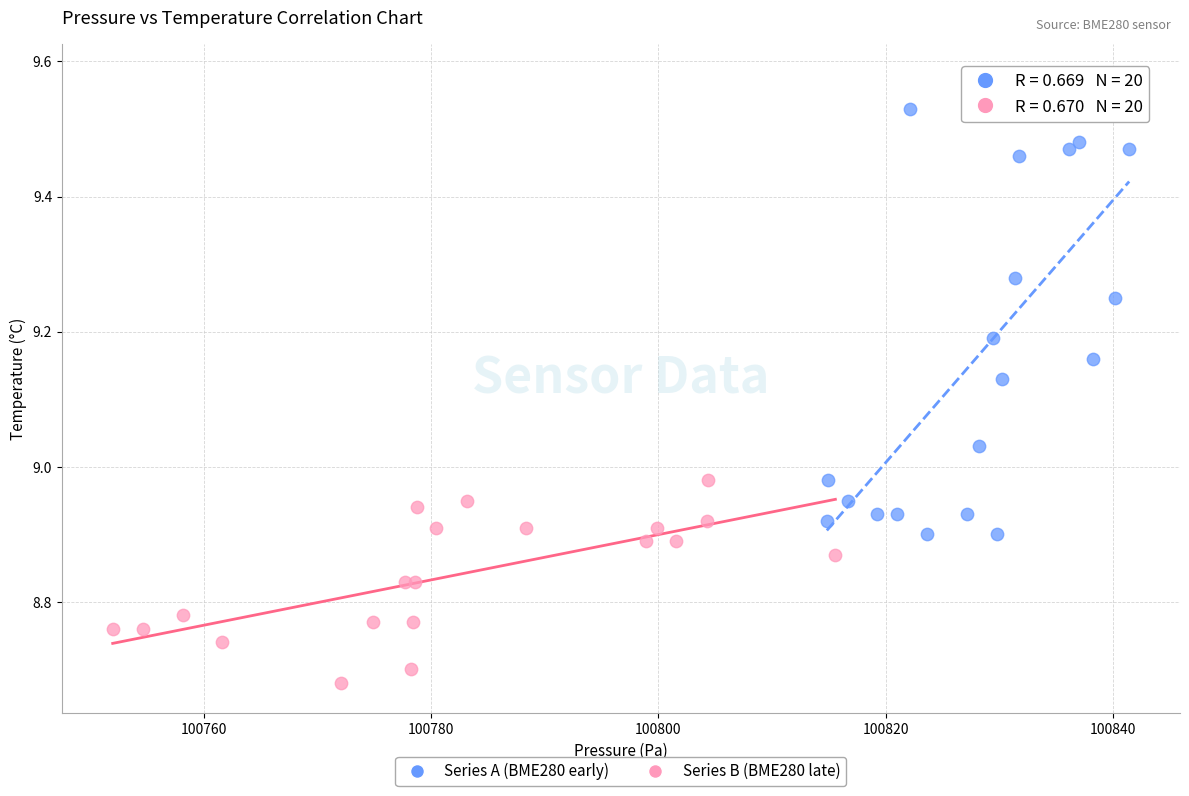

Which series contains the highest Y value?

Series A (BME280 early)